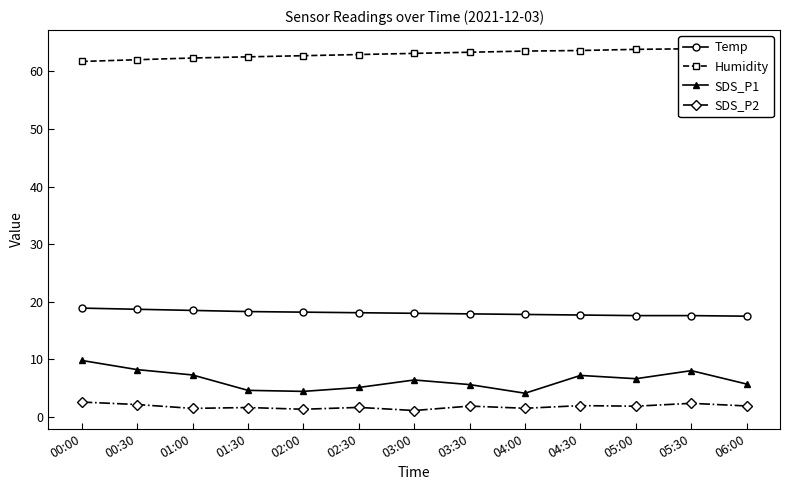

True or false: Temp and SDS_P1 intersect in this chart.

False